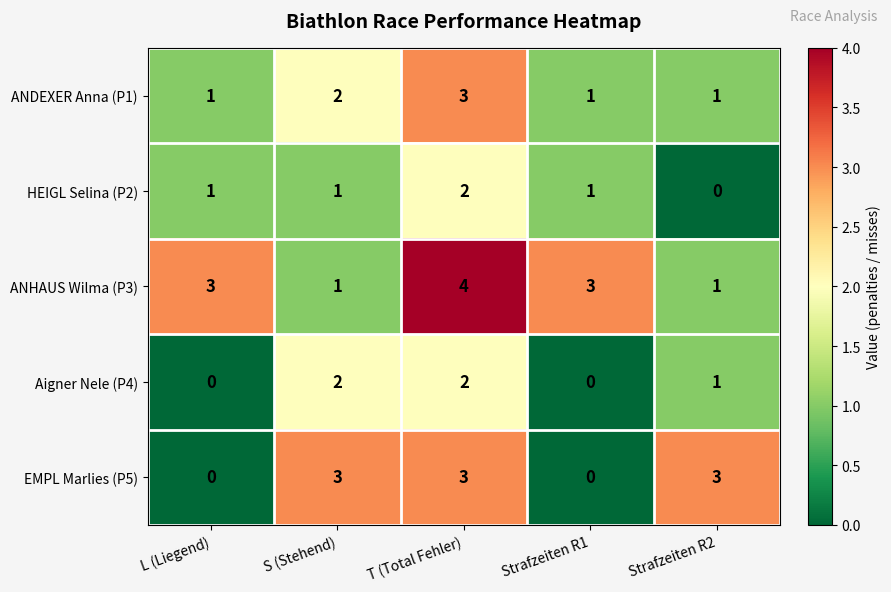

At which category does the chart reach its peak across all series?

T (Total Fehler)